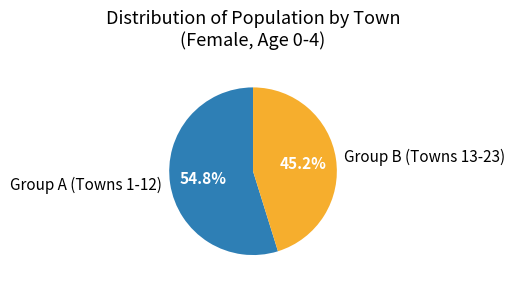

Rank the categories by value from highest to lowest.

Group A (Towns 1-12), Group B (Towns 13-23)